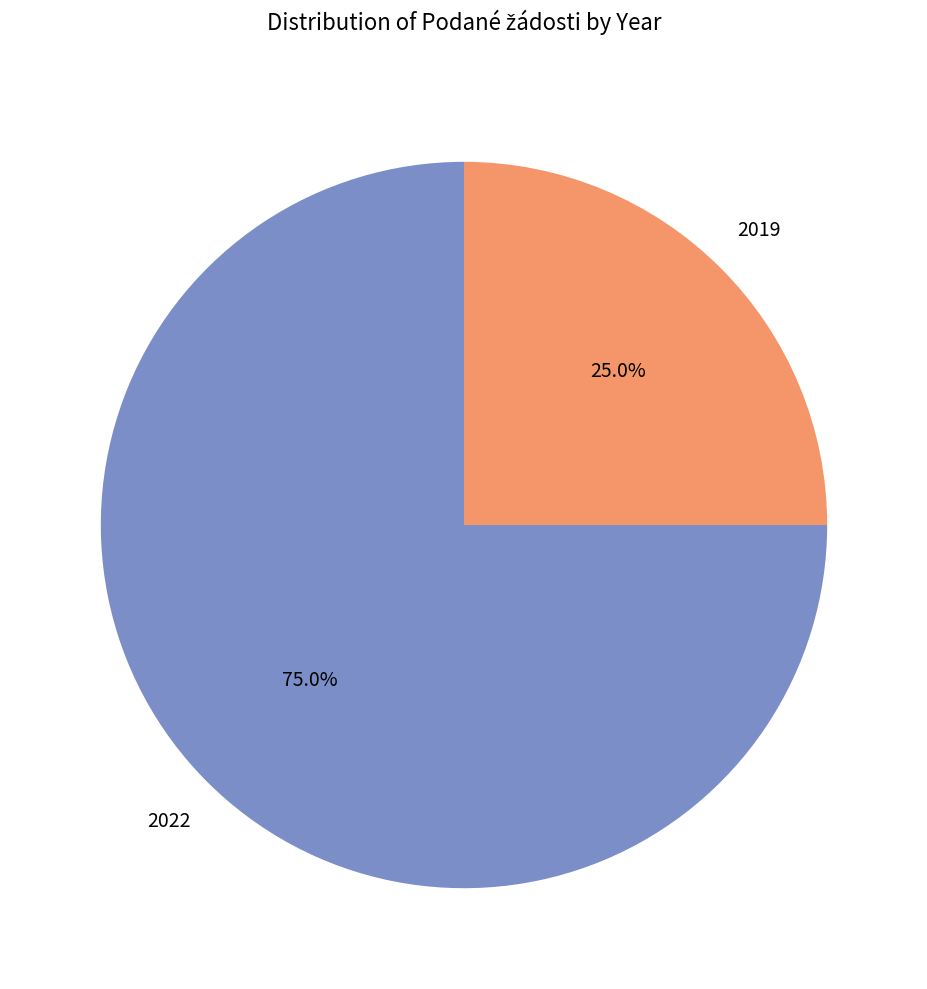

Is there a majority slice in this chart?

Yes